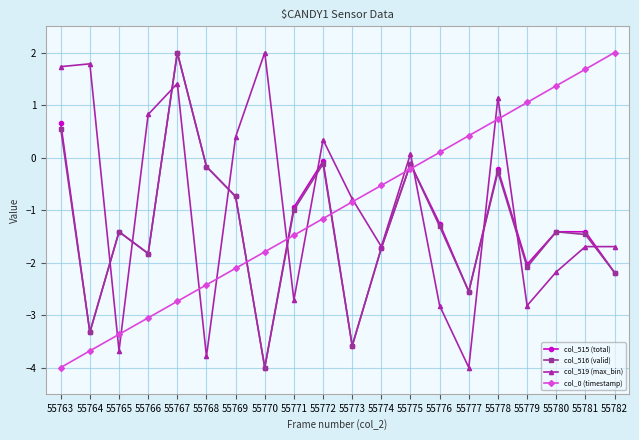

Read the col_516 (valid) value at 55765.

-1.4